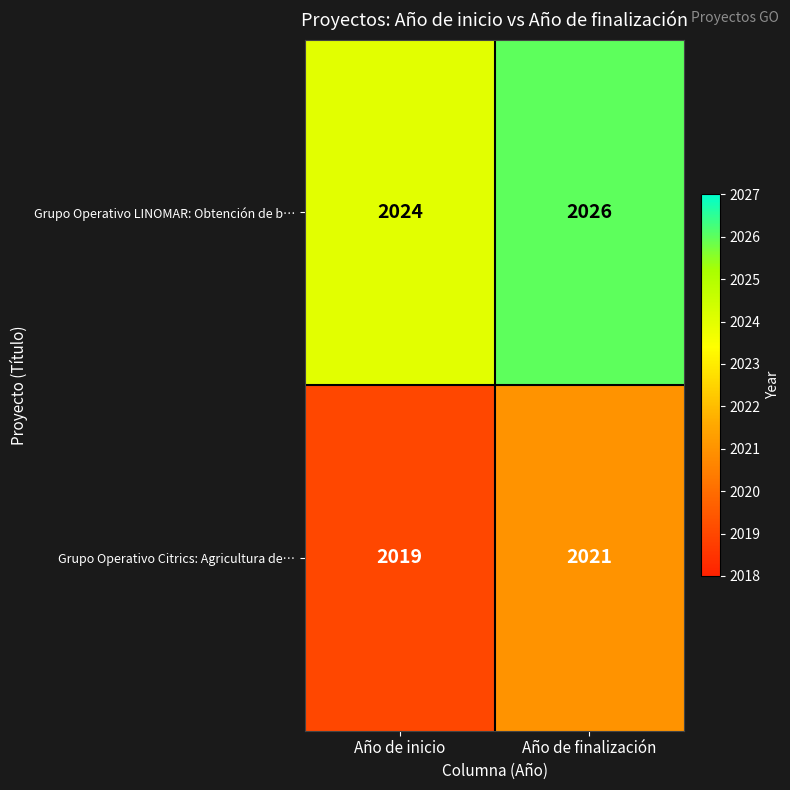

The value of Grupo Operativo LINOMAR: Obtención de b… at Año de inicio is 2024. True or false?

True